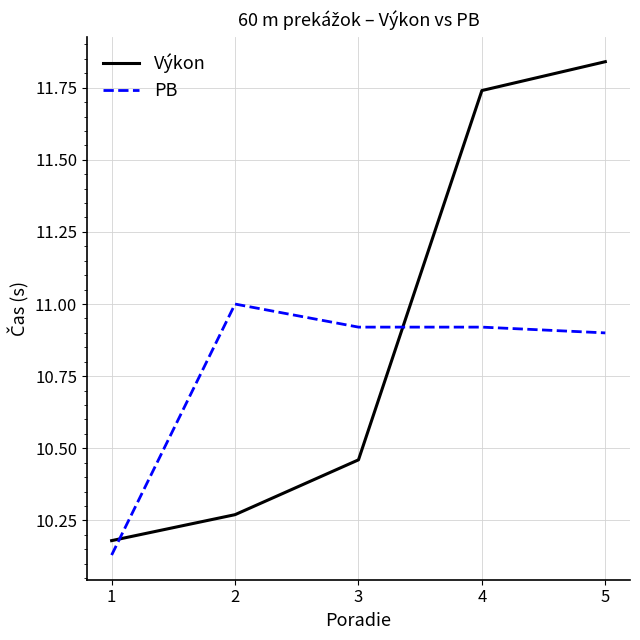

True or false: Výkon has a value of 14.2 at 1.

False